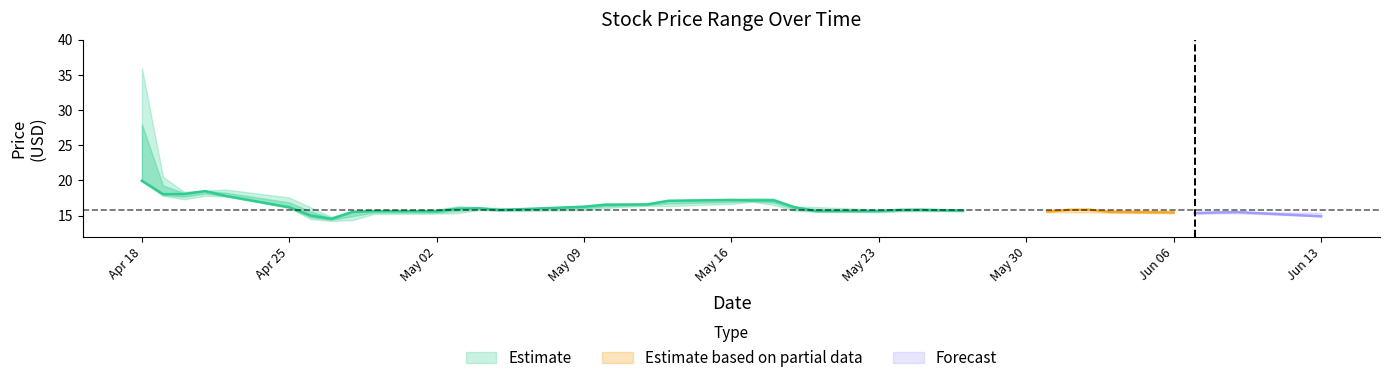

Which category has the highest value across all series?

2016-04-18